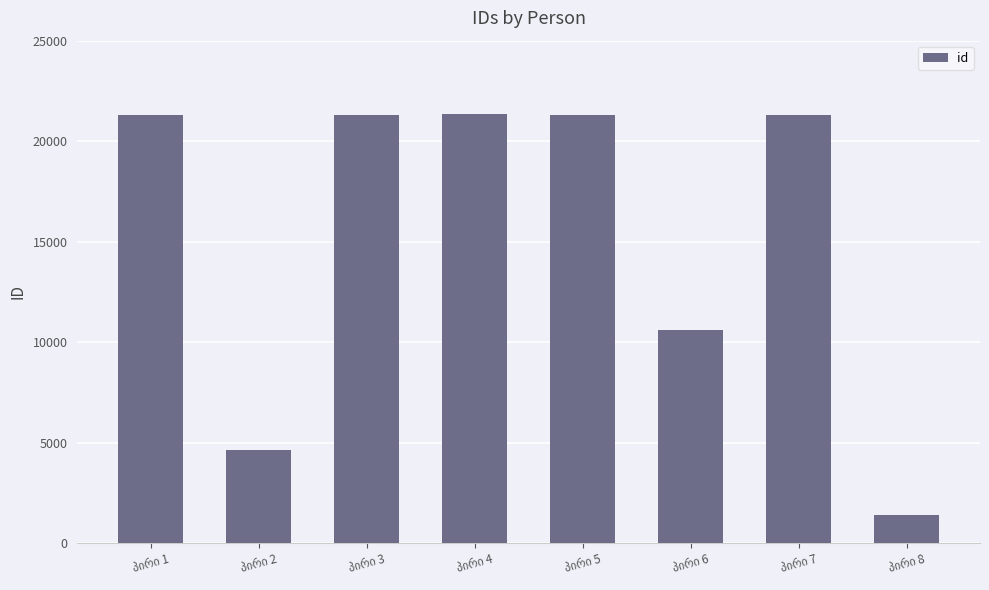

What is the greatest value displayed?

21328